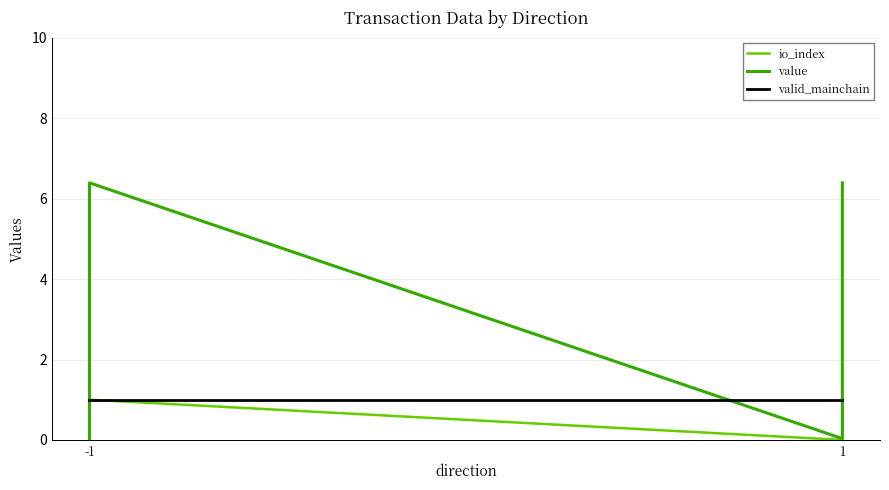

What is the highest value of the value series?

6.4